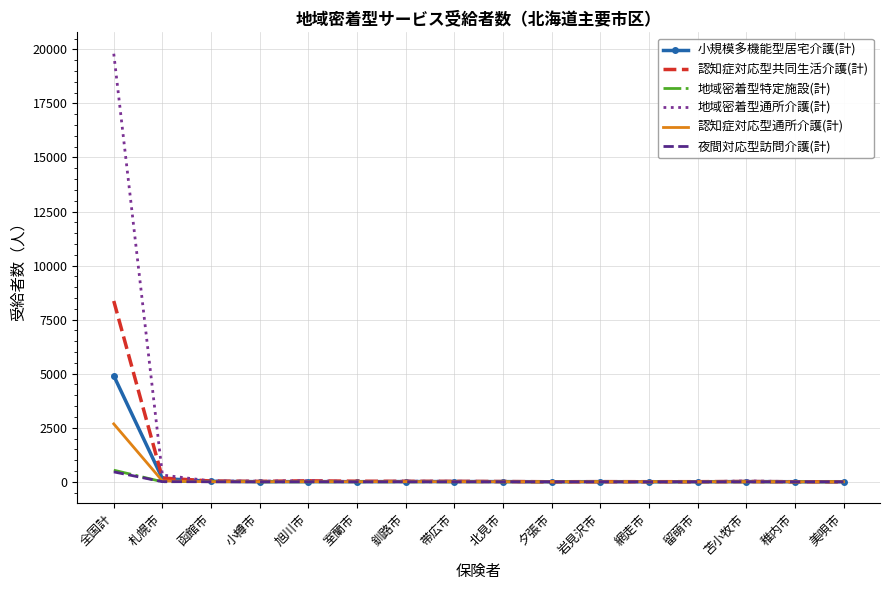

What is the maximum value shown in the chart?

19799